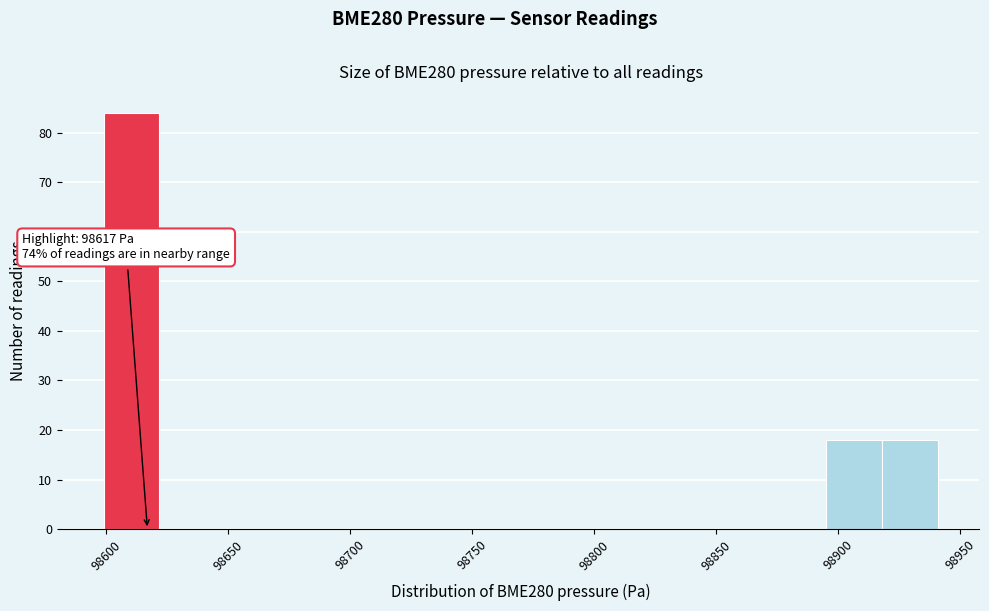

Over which range of the x-axis is the bar tallest?

98600 to 98620